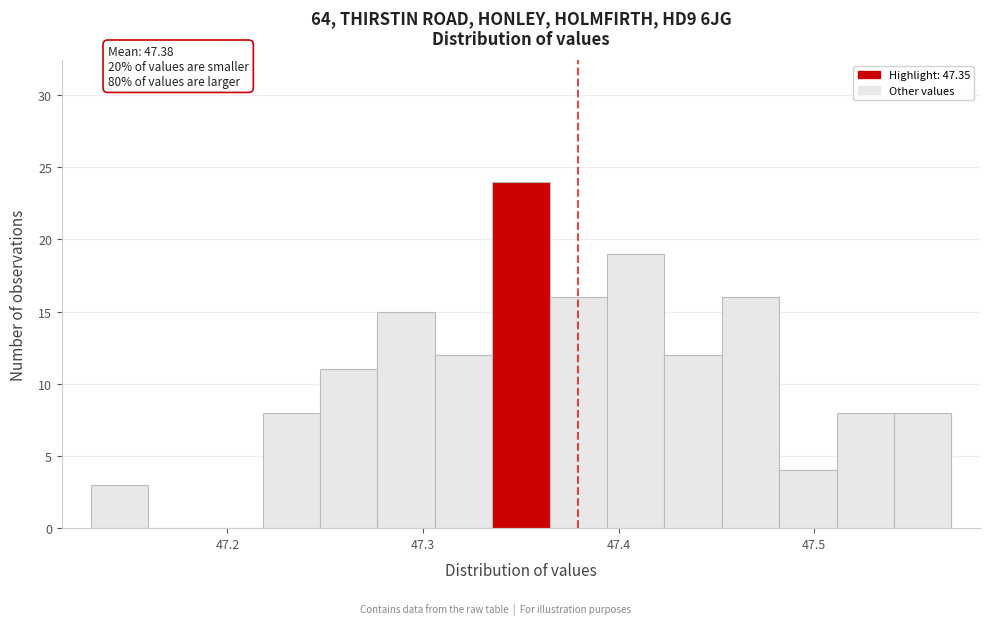

Around what value on the x-axis is the tallest bar? Give the approximate position of its centre, as read against the axis.

47.35